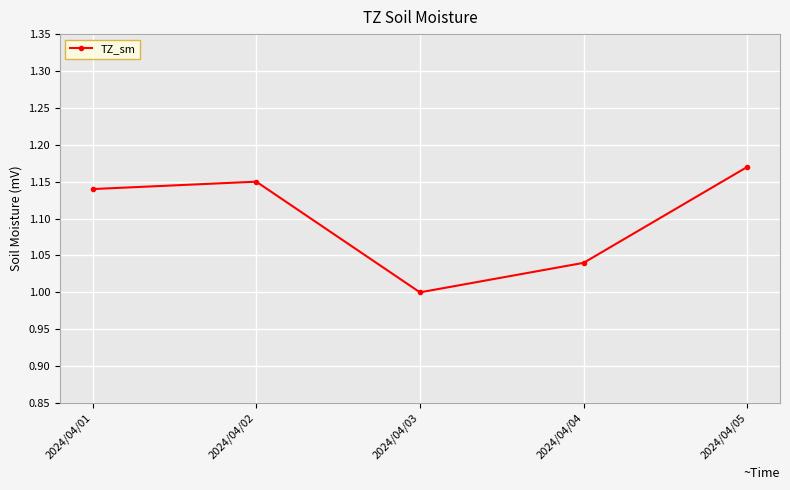

Which category has the lowest value across all series?

2024/04/03